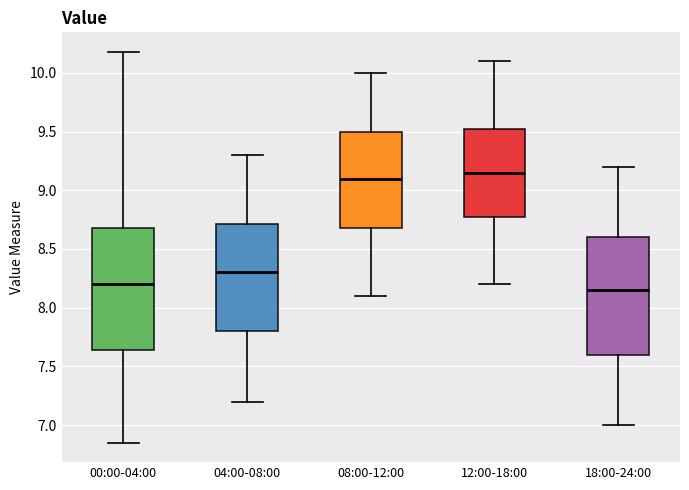

Reading left to right, read every box against the y-axis: the position of its median line, the range the box covers, and the ends of its whiskers. The values are not printed on the chart, so give them approximately, as read against the axis.

00:00-04:00: median 8.20, box 7.65 to 8.70, whiskers 6.85 to 10.20
04:00-08:00: median 8.30, box 7.80 to 8.70, whiskers 7.20 to 9.30
08:00-12:00: median 9.10, box 8.70 to 9.50, whiskers 8.10 to 10.00
12:00-18:00: median 9.15, box 8.80 to 9.55, whiskers 8.20 to 10.10
18:00-24:00: median 8.15, box 7.60 to 8.60, whiskers 7.00 to 9.20